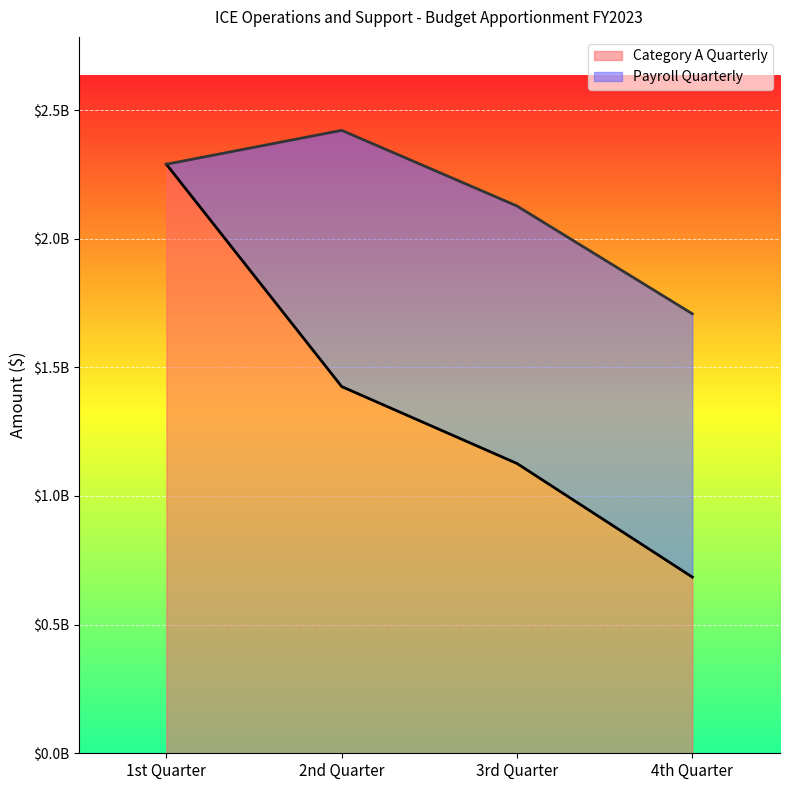

List the labels in order of value, smallest first.

4th Quarter, 3rd Quarter, 2nd Quarter, 1st Quarter